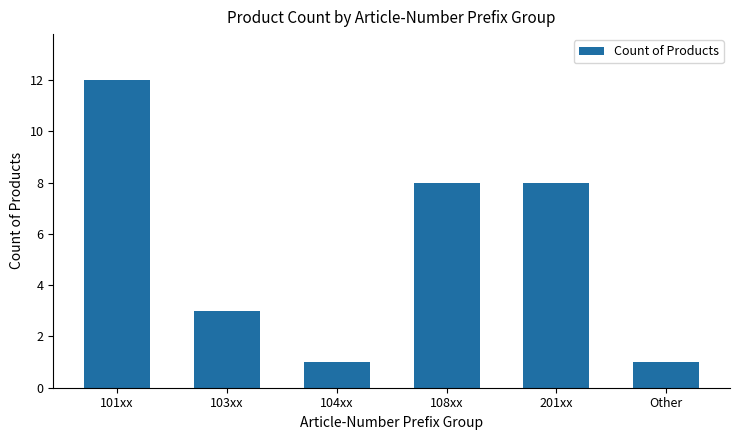

What is the value of the 2nd bar from the left?

3